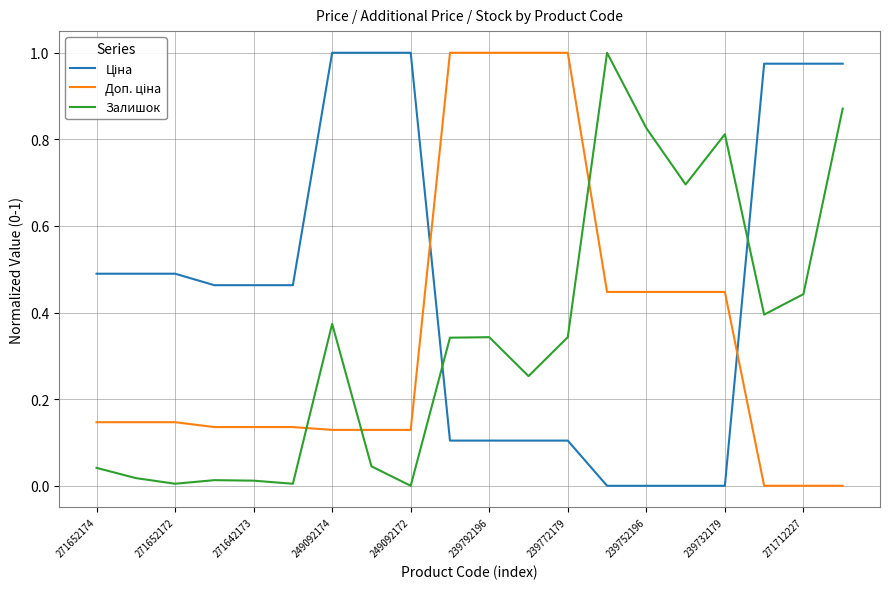

Which series has the largest range (max minus min)?

Доп. ціна